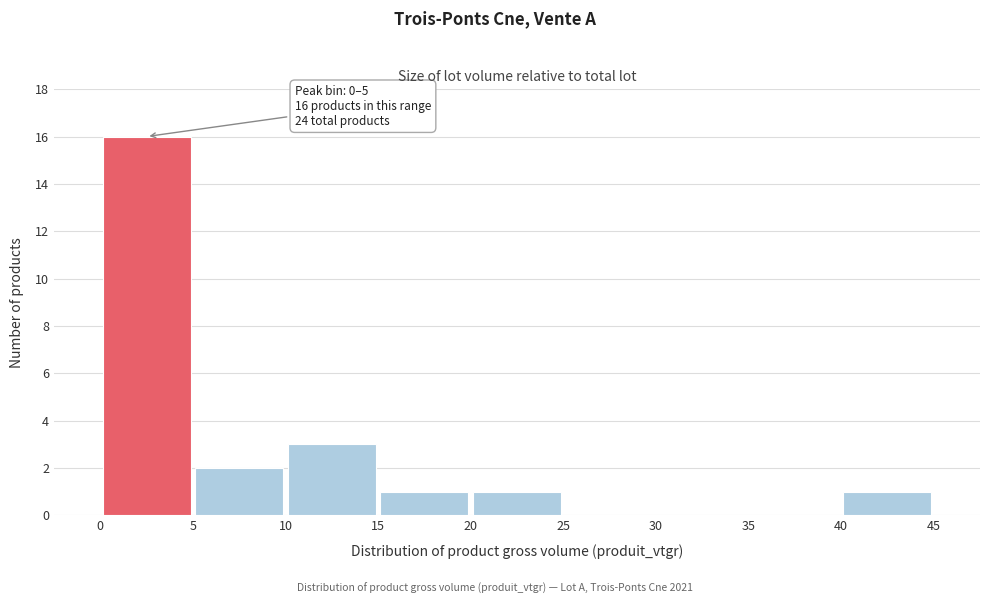

Over which range of the x-axis is the bar tallest?

0 to 5